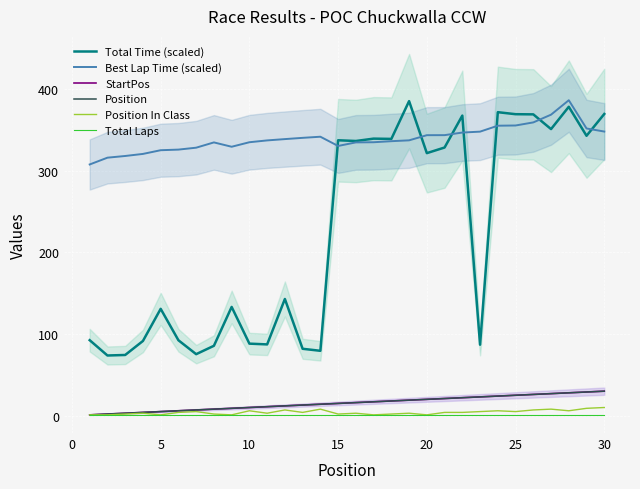

True or false: StartPos and Total Laps intersect in this chart.

False